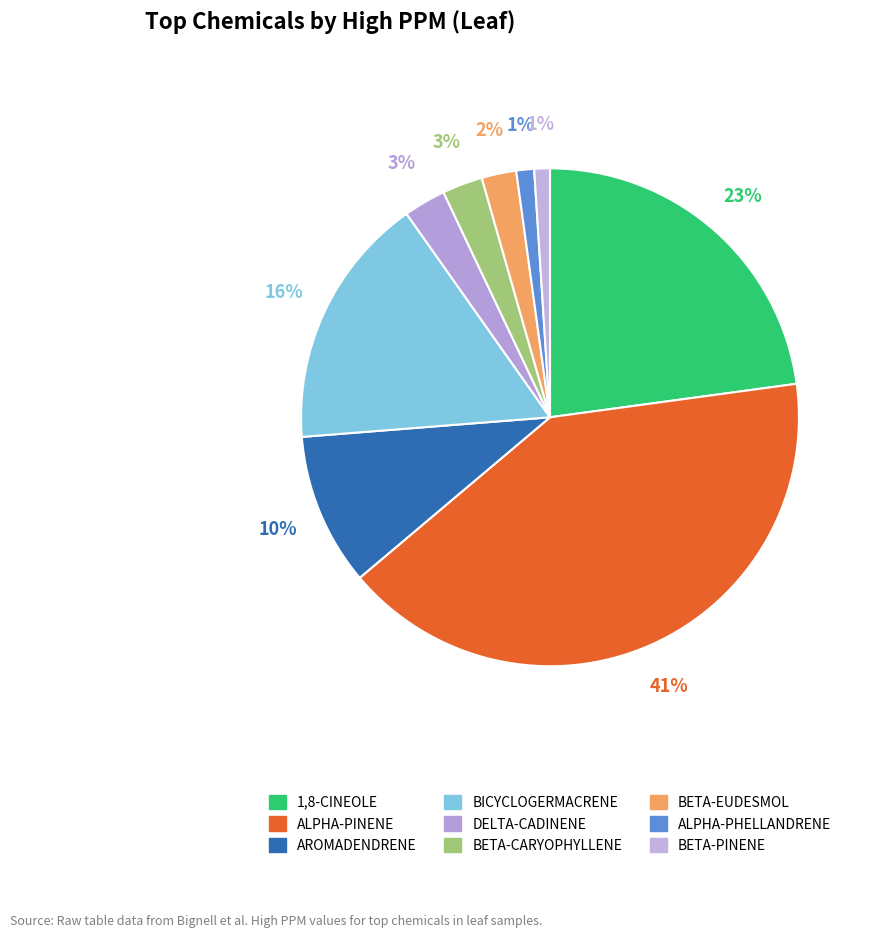

Does BETA-PINENE account for over 50% of the chart?

No